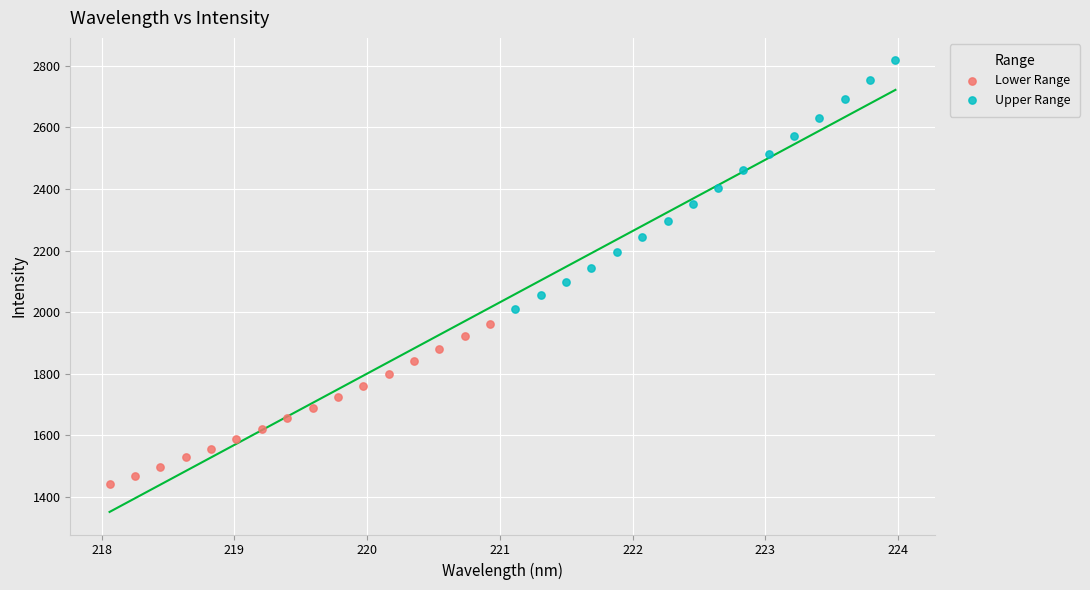

Which series reaches the minimum Y coordinate?

Lower Range